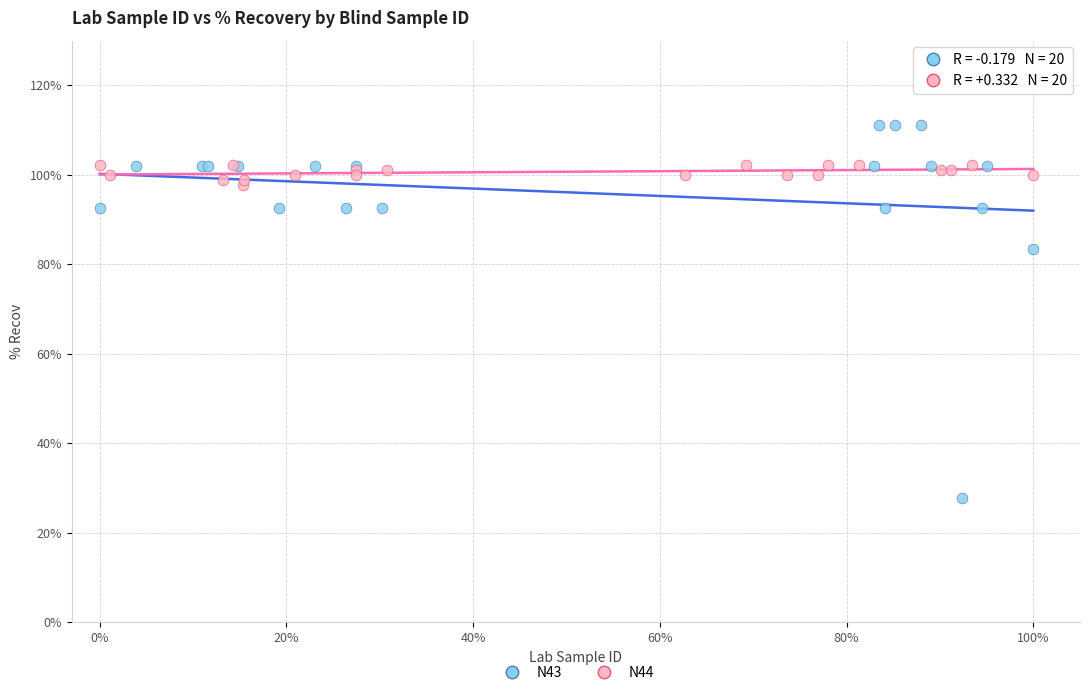

Which series reaches the minimum Y coordinate?

N43